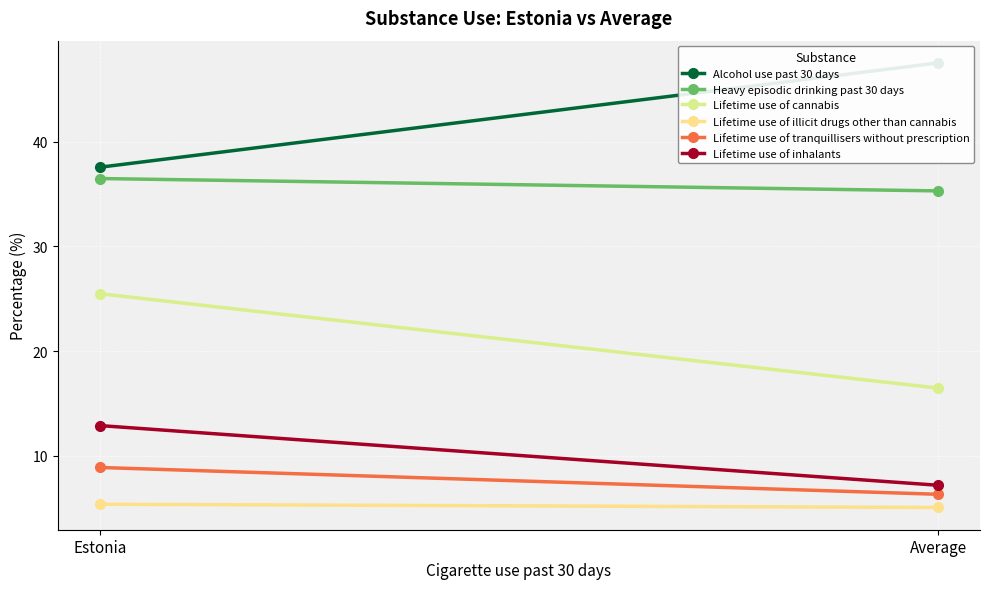

What is the average value of the Lifetime use of inhalants series?

10.1